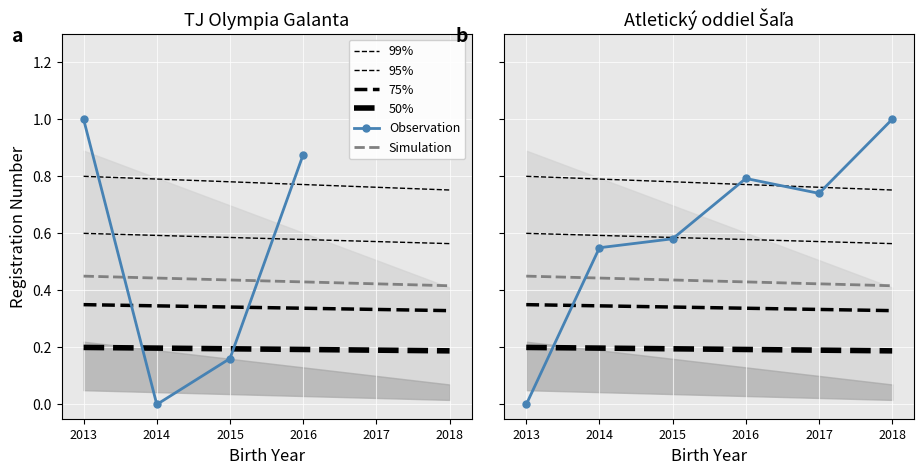

What is the greatest value displayed?

1.0